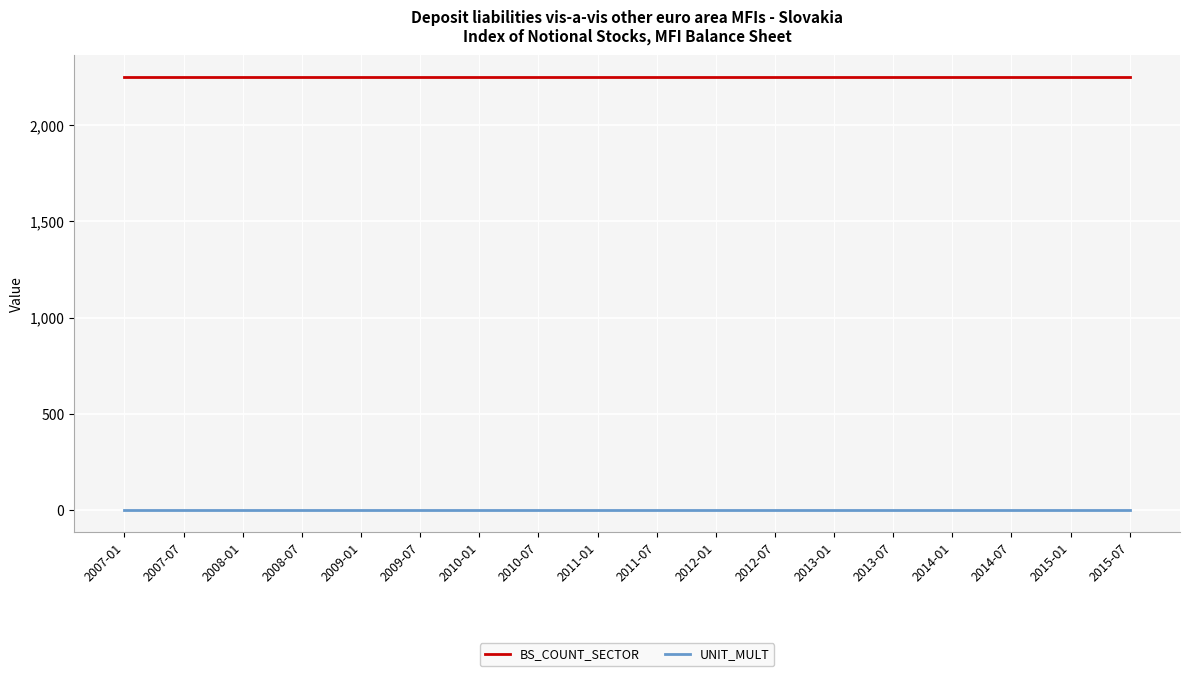

Reading right to left, list all the values displayed in this chart.

BS_COUNT_SECTOR: 2015-07=2250	2015-01=2250	2014-07=2250	2014-01=2250	2013-07=2250	2013-01=2250	2012-07=2250	2012-01=2250	2011-07=2250	2011-01=2250	2010-07=2250	2010-01=2250	2009-07=2250	2009-01=2250	2008-07=2250	2008-01=2250	2007-07=2250	2007-01=2250
UNIT_MULT: 2015-07=0	2015-01=0	2014-07=0	2014-01=0	2013-07=0	2013-01=0	2012-07=0	2012-01=0	2011-07=0	2011-01=0	2010-07=0	2010-01=0	2009-07=0	2009-01=0	2008-07=0	2008-01=0	2007-07=0	2007-01=0